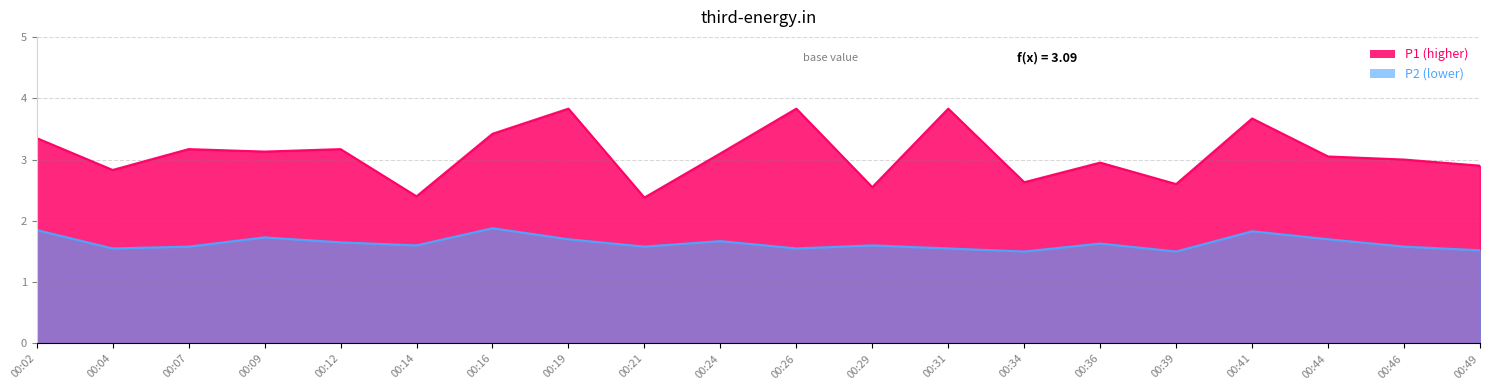

At which category does P1 reach its first local valley?

00:04